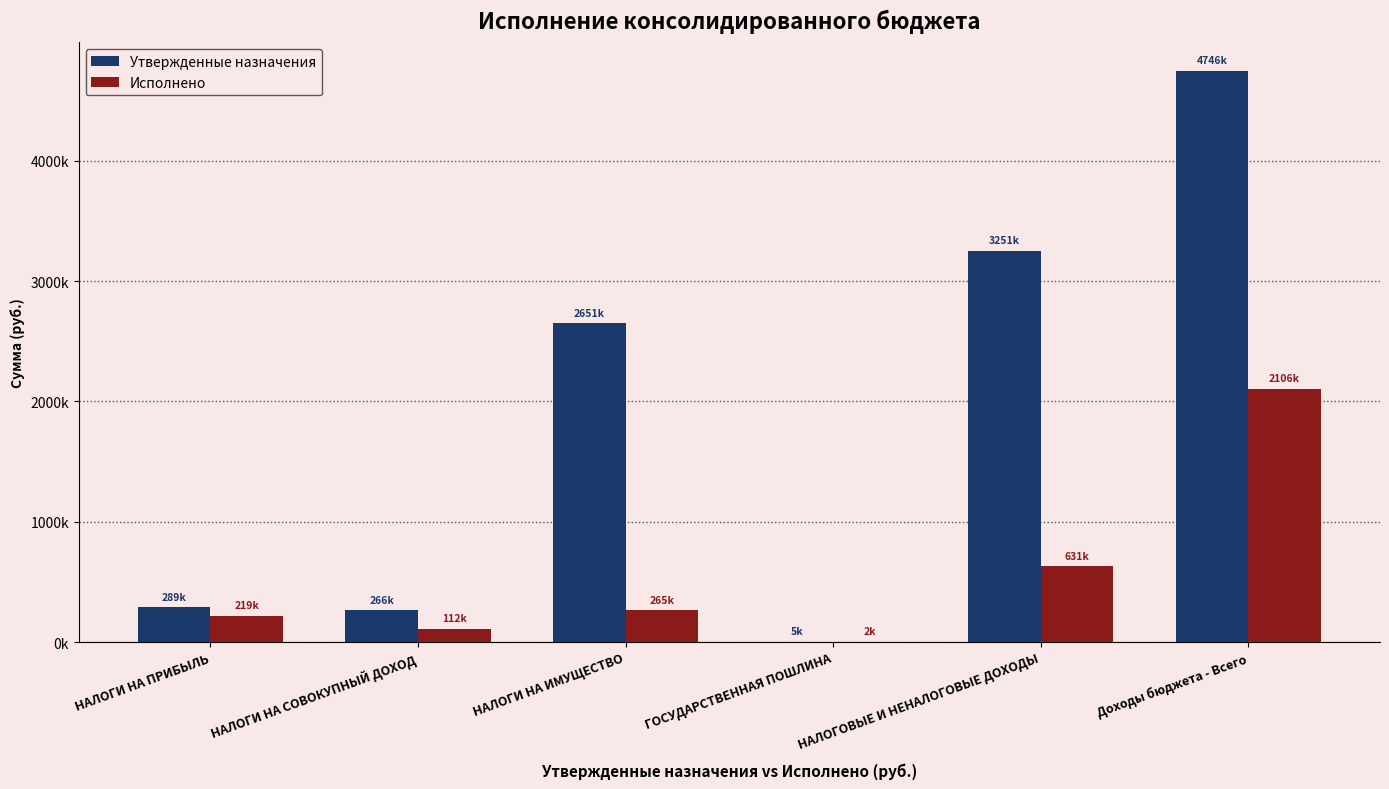

What are all the series names shown in the legend?

Утвержденные назначения, Исполнено